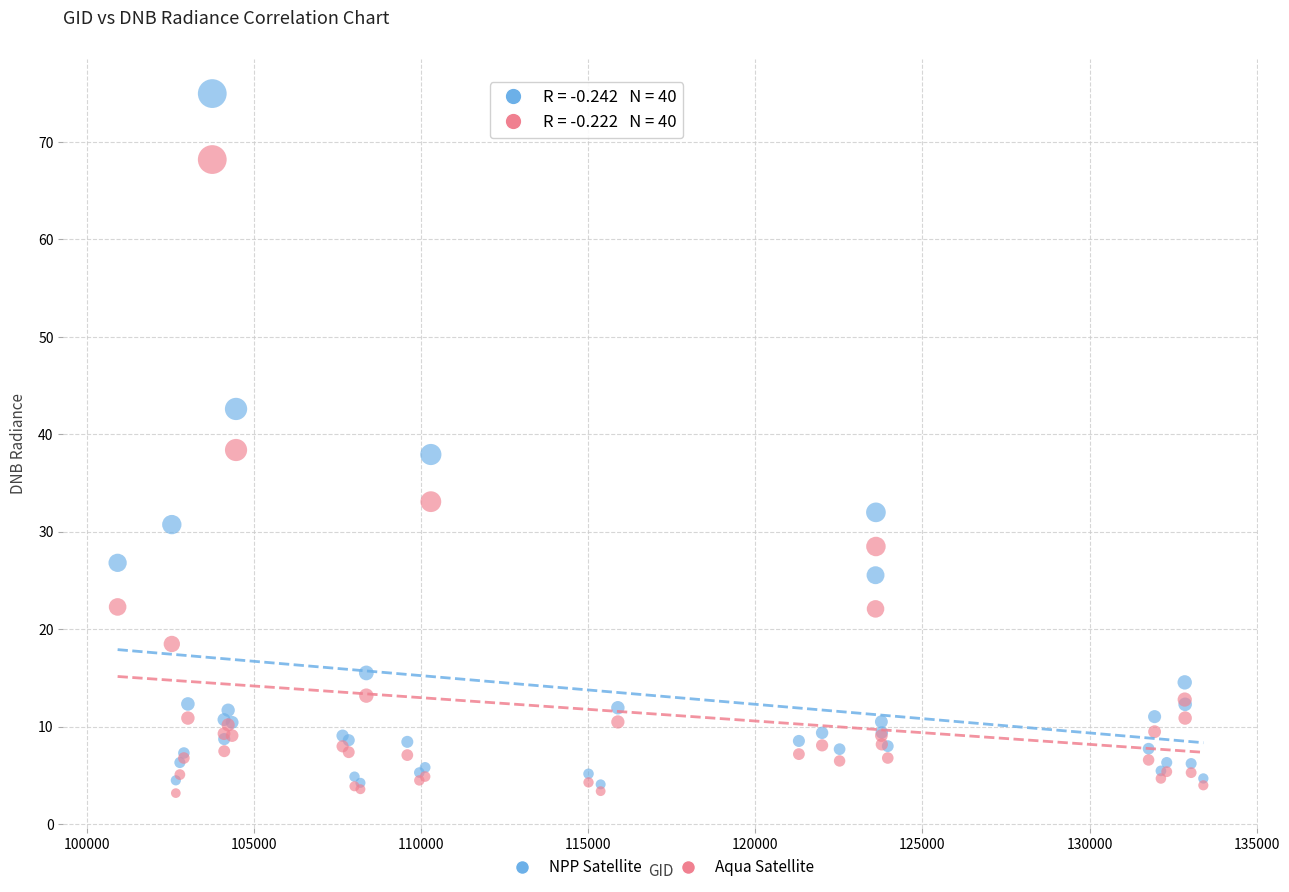

Which series contains the lowest Y value?

Aqua Satellite